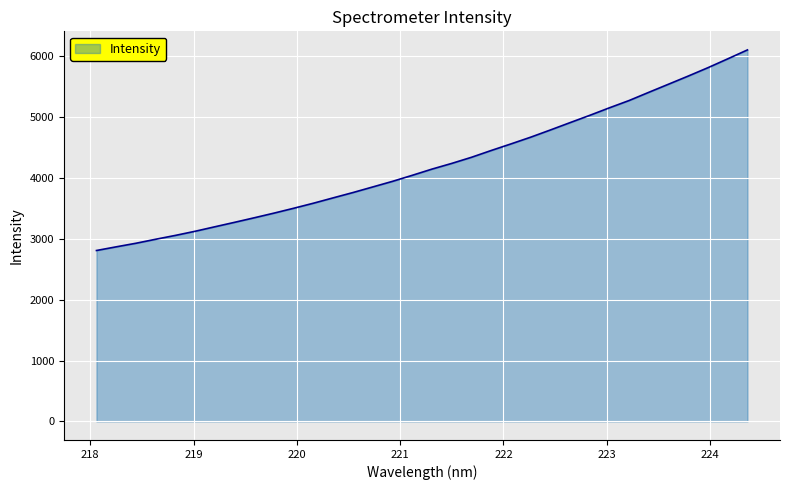

What is the difference between the maximum and minimum values?

3294.2